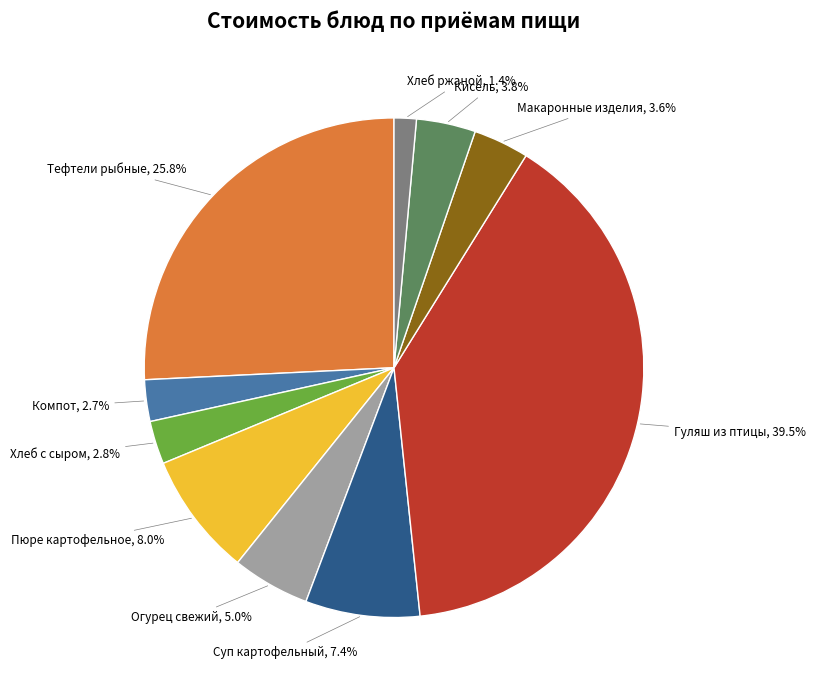

Does any single category account for the majority?

No